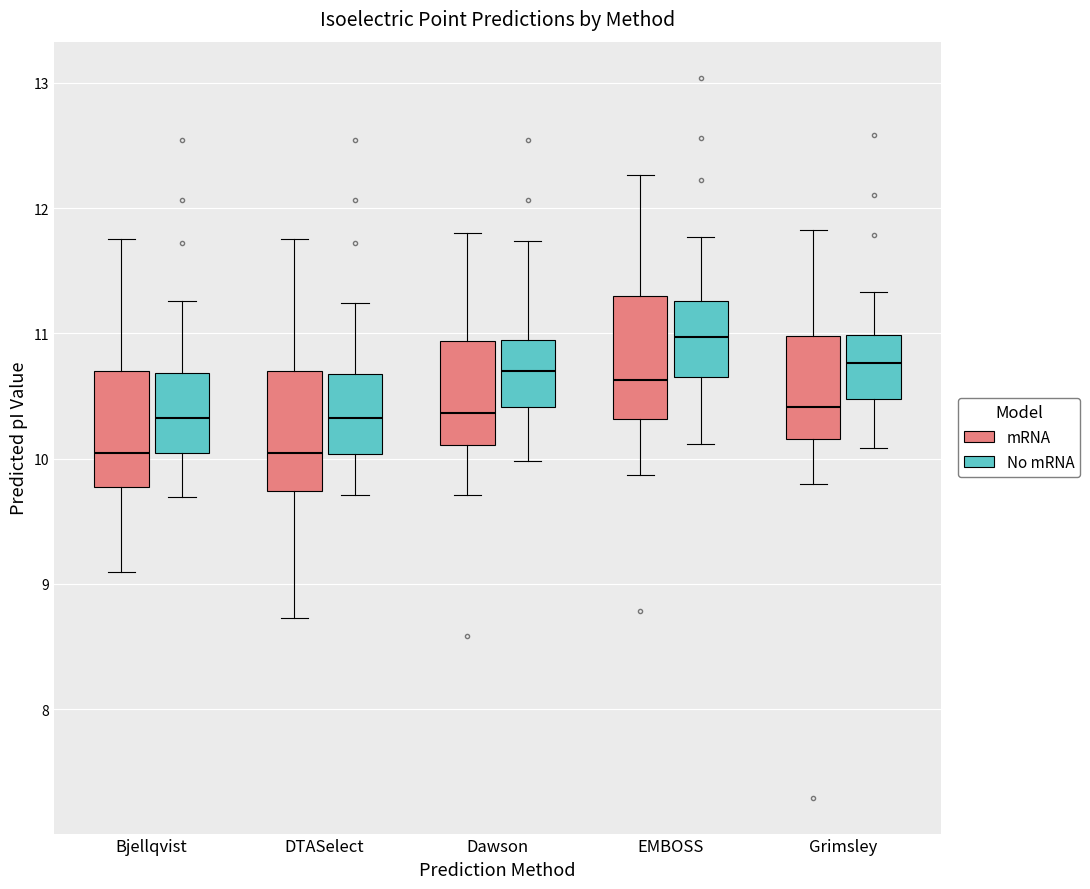

Reading left to right, transcribe this box plot: for each box, give where its median line is, the range the box spans, and where its two whiskers end, as read against the y-axis. The values are not printed on the chart, so give them approximately, as read against the axis.

Bjellqvist (mRNA): median 10.0, box 9.8 to 10.7, whiskers 9.1 to 11.8
Bjellqvist (No mRNA): median 10.3, box 10.0 to 10.7, whiskers 9.7 to 11.3
DTASelect (mRNA): median 10.0, box 9.7 to 10.7, whiskers 8.7 to 11.8
DTASelect (No mRNA): median 10.3, box 10.0 to 10.7, whiskers 9.7 to 11.2
Dawson (mRNA): median 10.4, box 10.1 to 10.9, whiskers 9.7 to 11.8
Dawson (No mRNA): median 10.7, box 10.4 to 10.9, whiskers 10.0 to 11.7
EMBOSS (mRNA): median 10.6, box 10.3 to 11.3, whiskers 9.9 to 12.3
EMBOSS (No mRNA): median 11.0, box 10.7 to 11.3, whiskers 10.1 to 11.8
Grimsley (mRNA): median 10.4, box 10.2 to 11.0, whiskers 9.8 to 11.8
Grimsley (No mRNA): median 10.8, box 10.5 to 11.0, whiskers 10.1 to 11.3